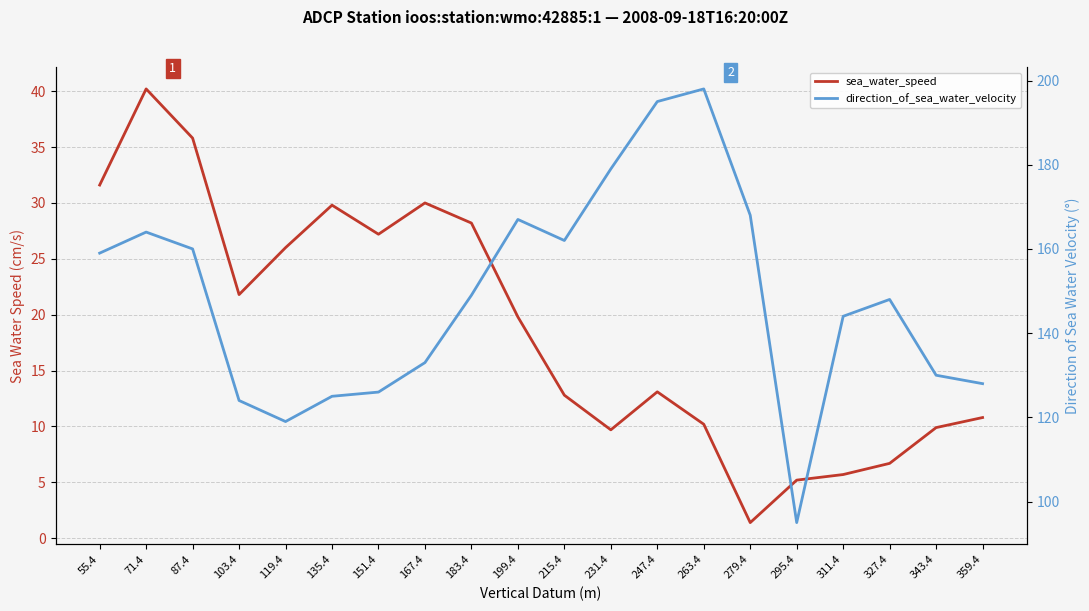

How many categories are shown in the chart?

20